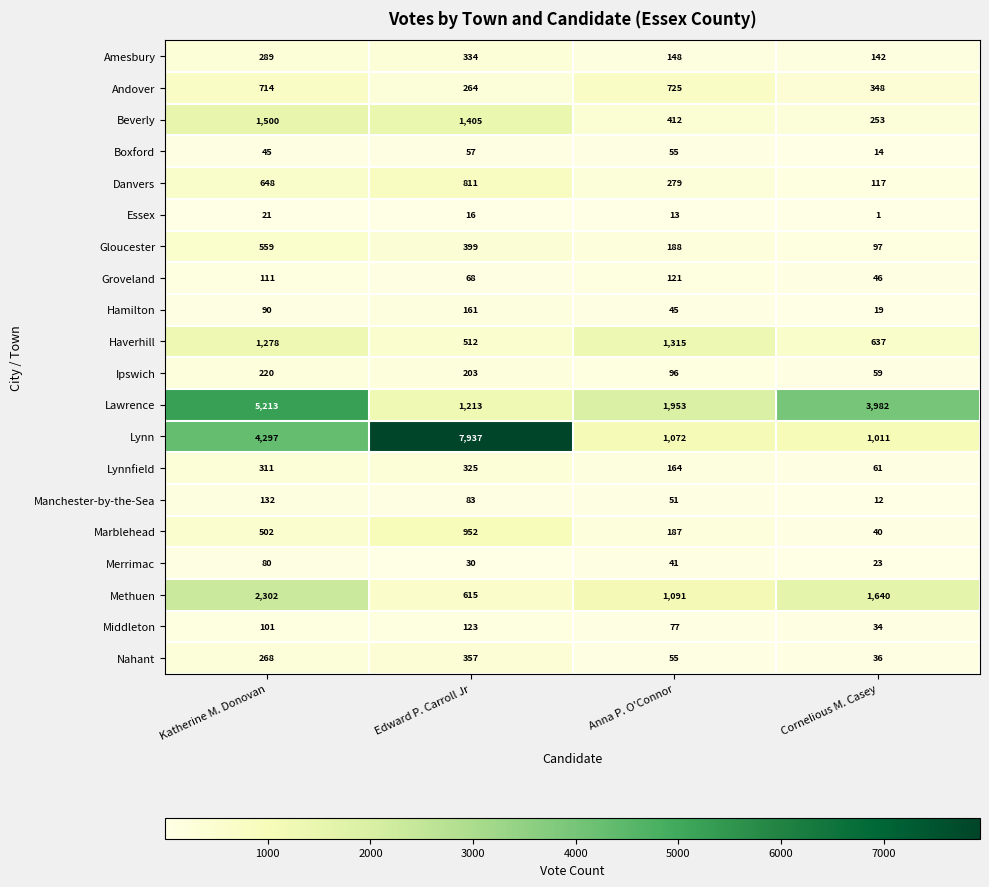

What is the sum of all Methuen values?

5648